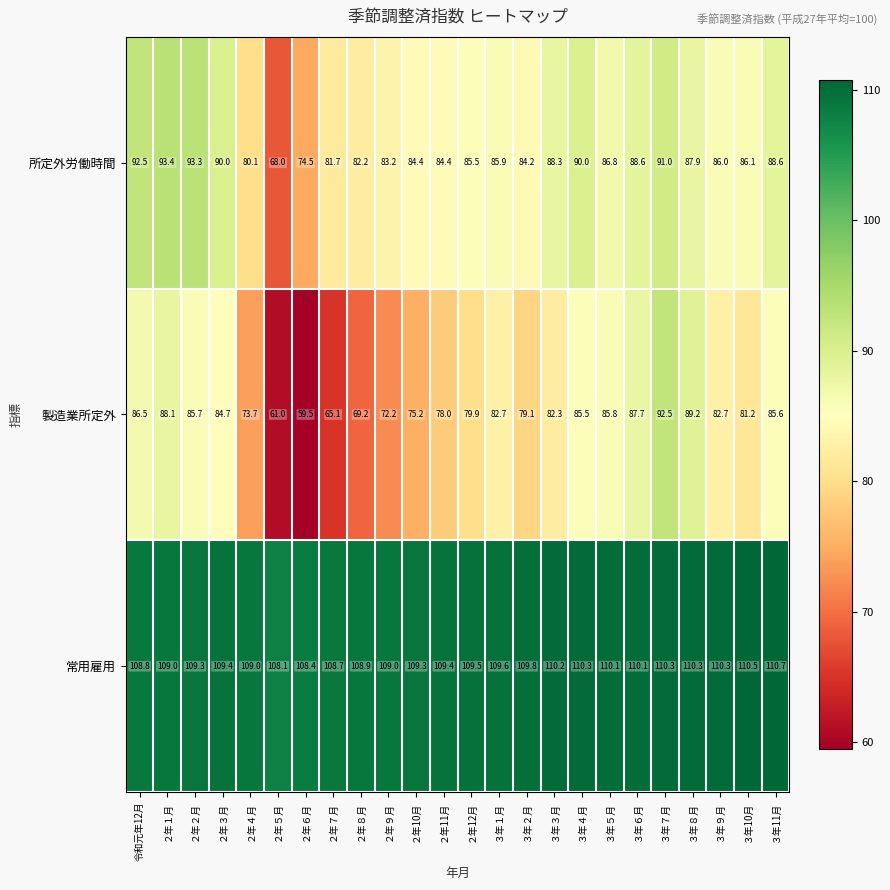

Where does the 所定外労働時間 series first go above 86?

令和元年12月